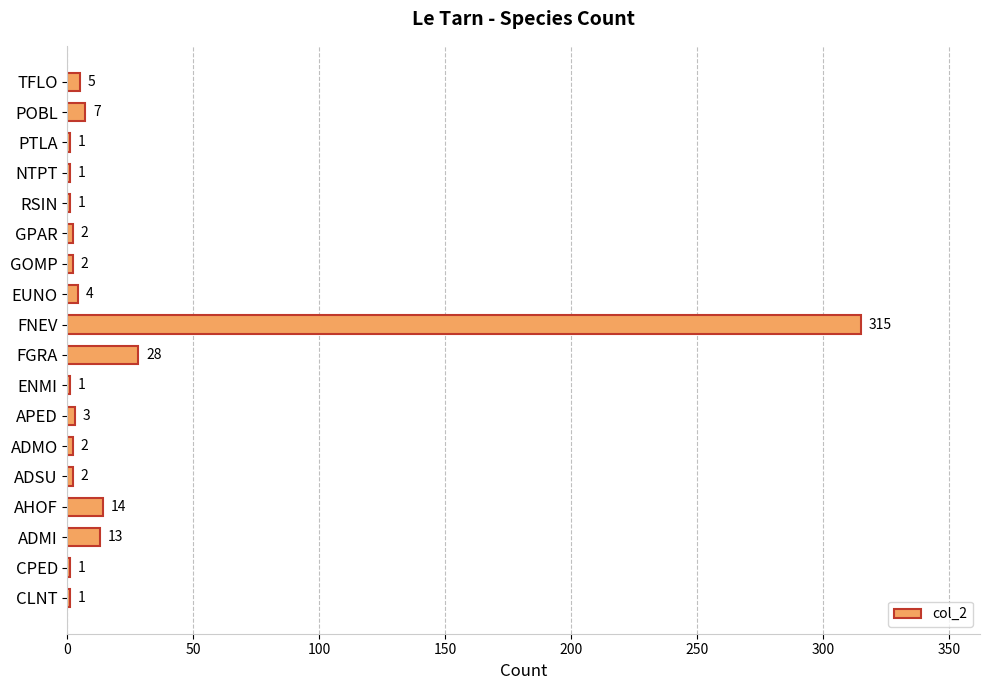

What is the maximum value shown in the chart?

315